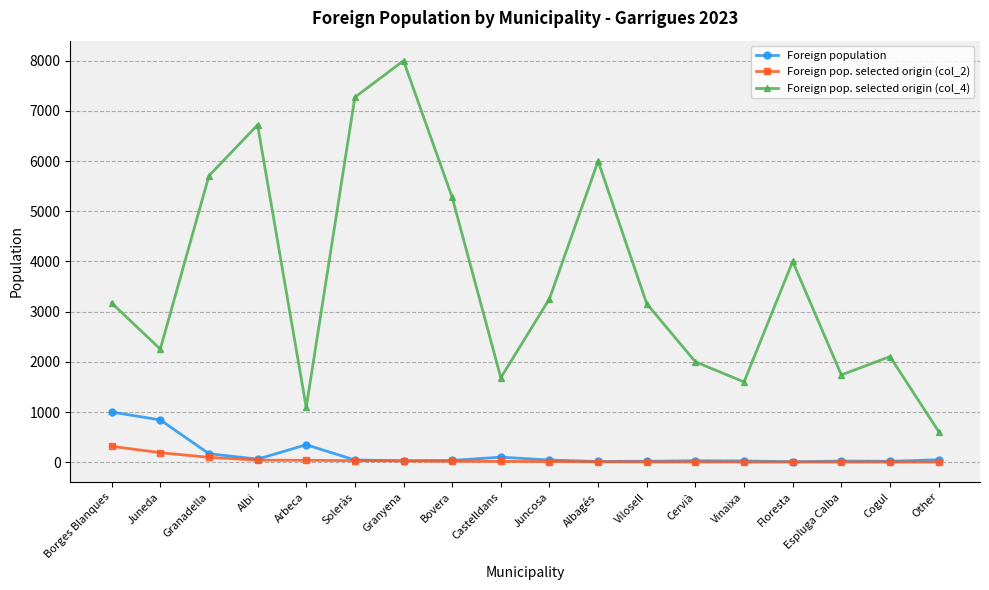

Which series has the widest spread of values?

Foreign pop. selected origin (col_4)